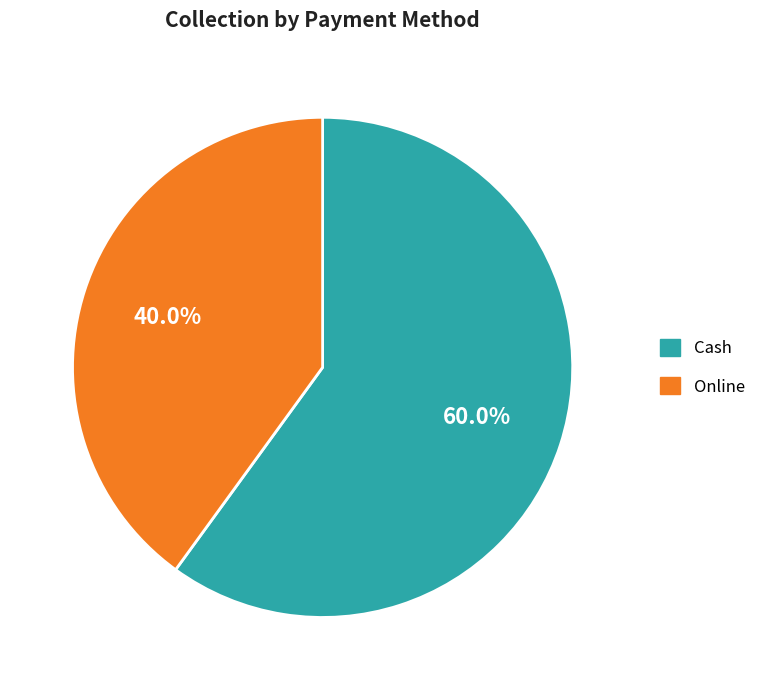

Is there any slice that represents more than half of the pie?

Yes